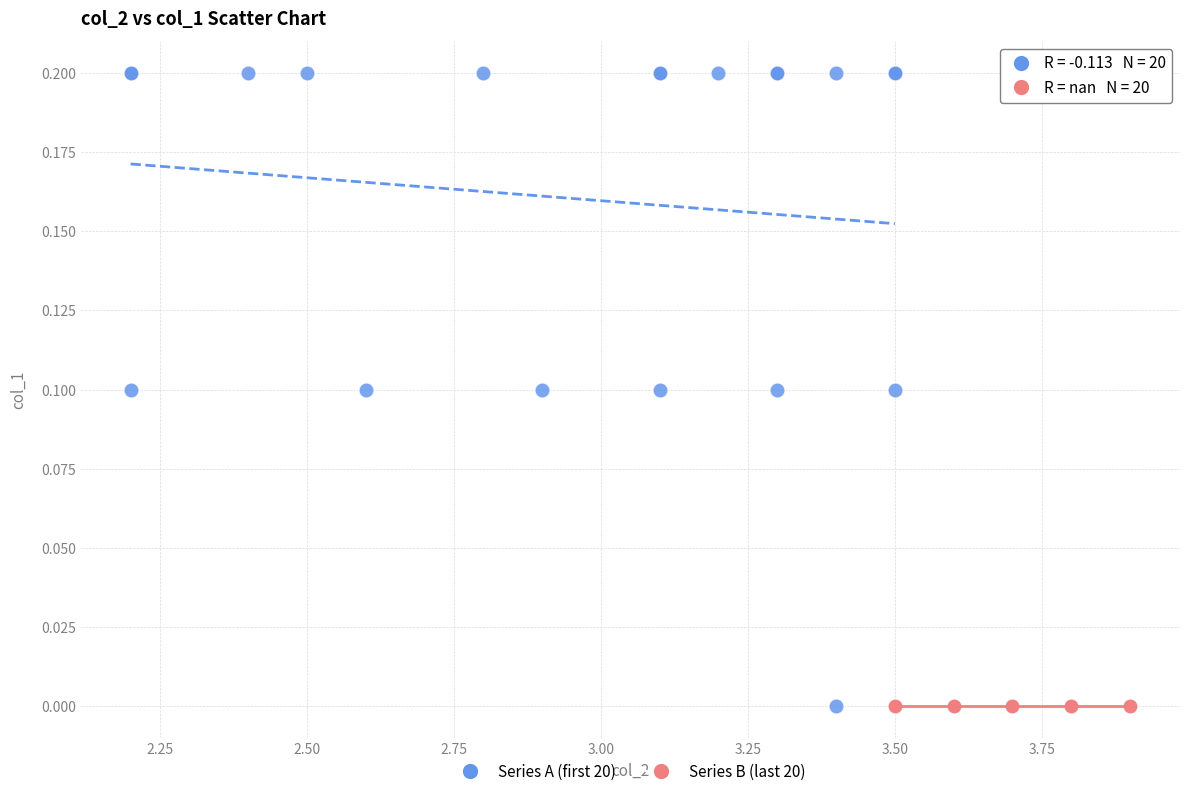

Which series contains the highest Y value?

Series A (first 20)